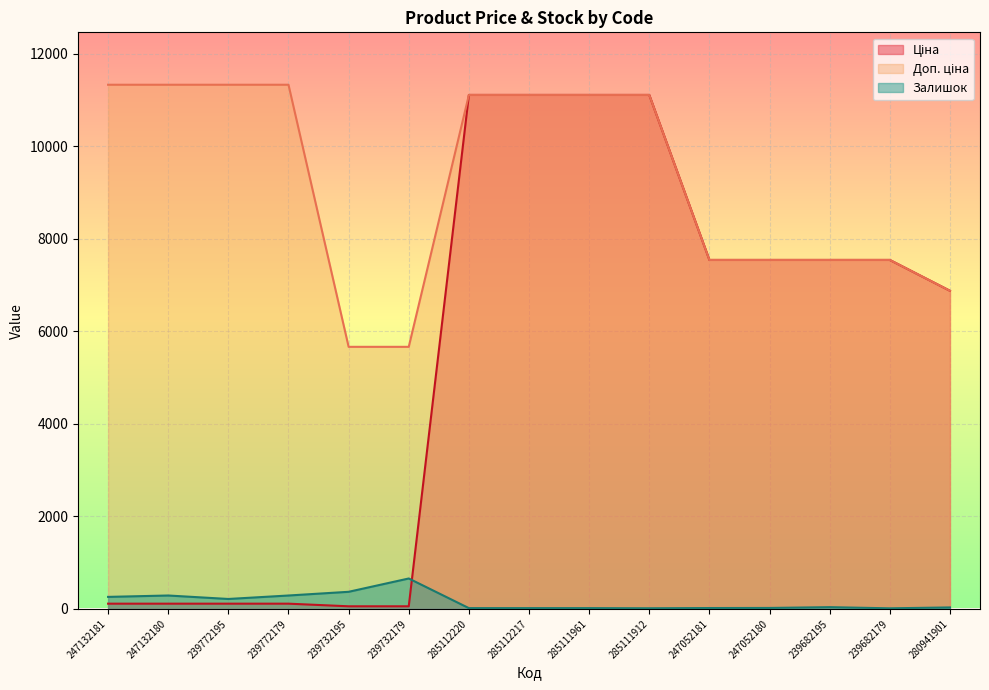

At which category is the sum across all series the highest?

285112220